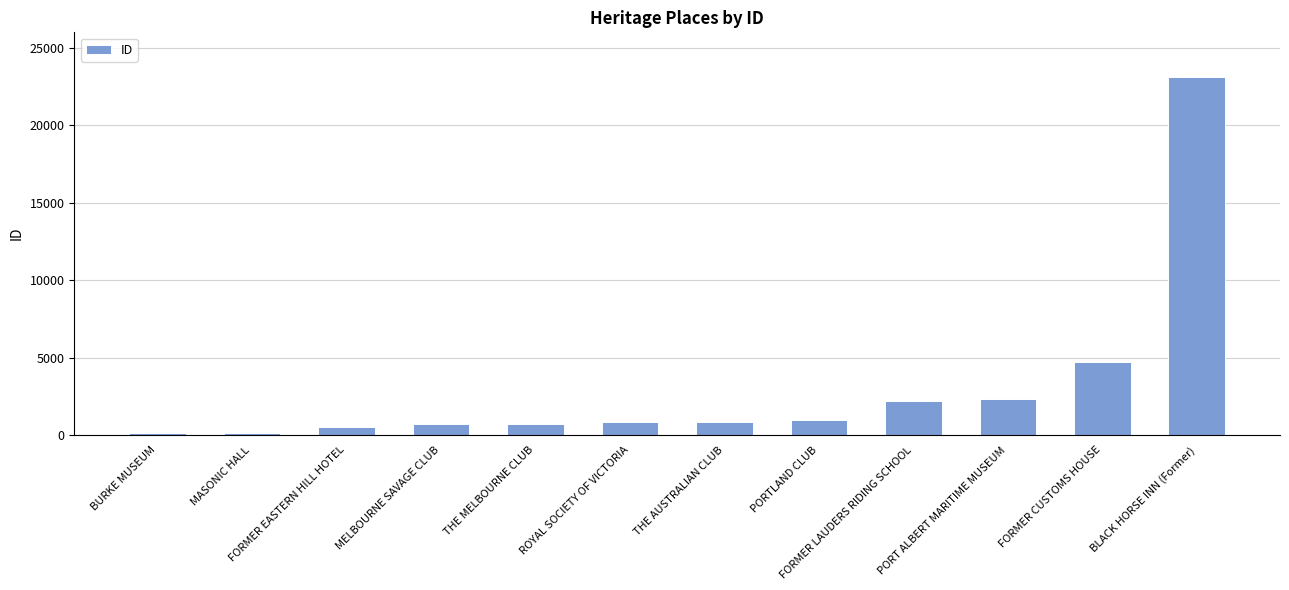

How many data points does each series have?

12